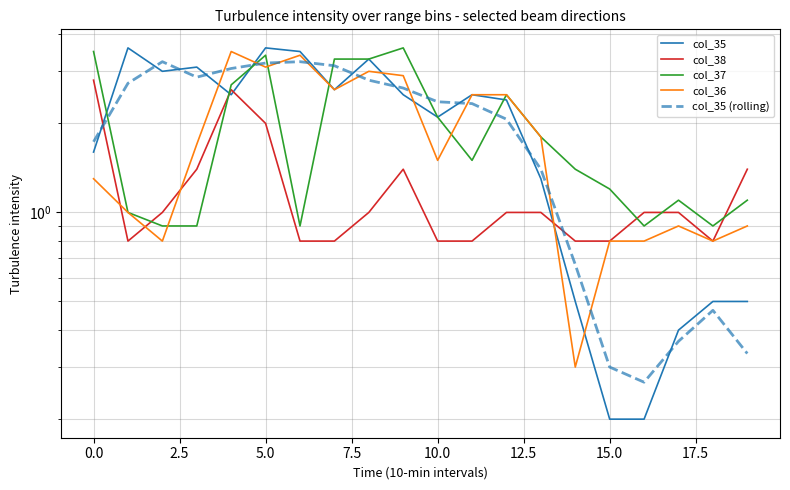

How many times do col_35 (rolling) and col_35 cross each other?

11